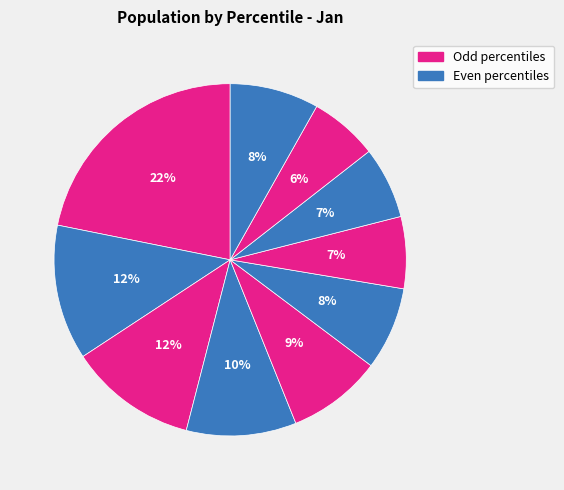

Which category has the smallest portion of the pie?

pct85